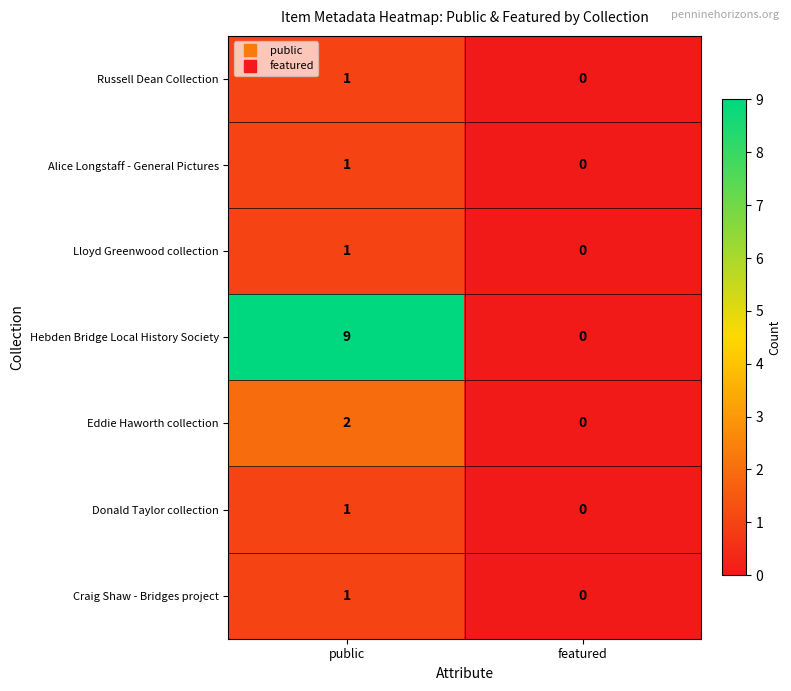

Which series has the largest total across all categories?

Hebden Bridge Local History Society